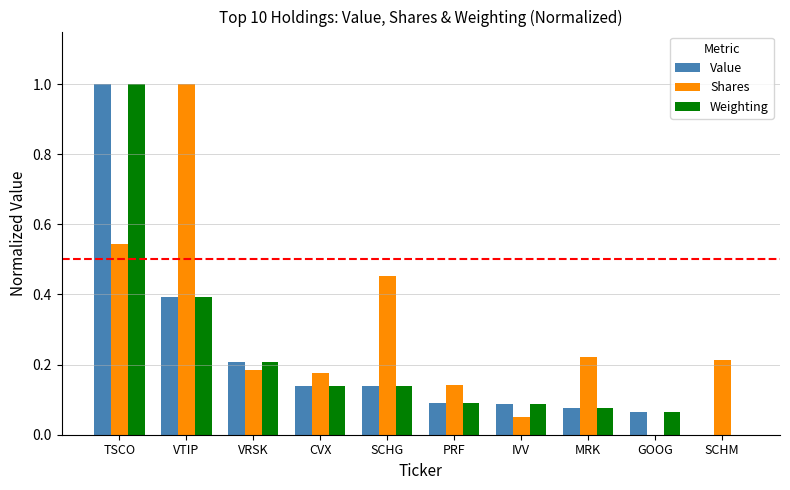

At which category is the sum across all series the highest?

TSCO